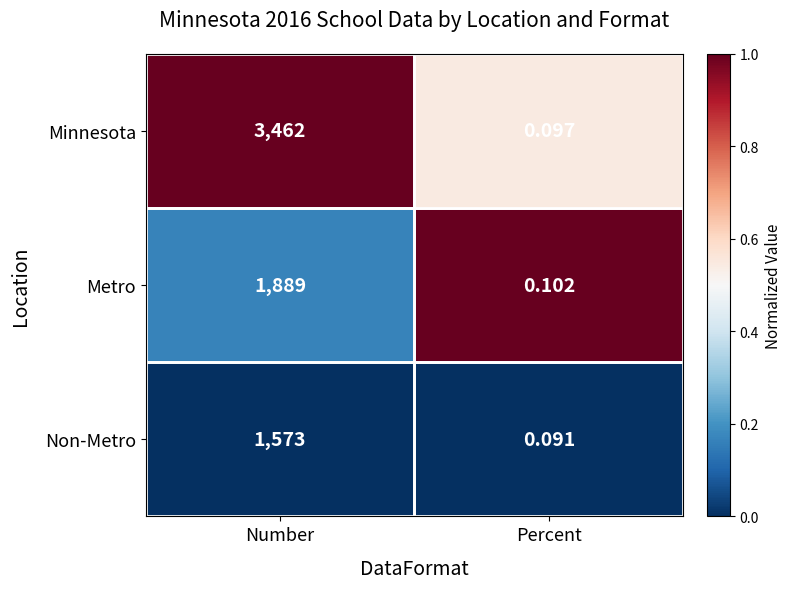

Which category has the highest value across all series?

Number